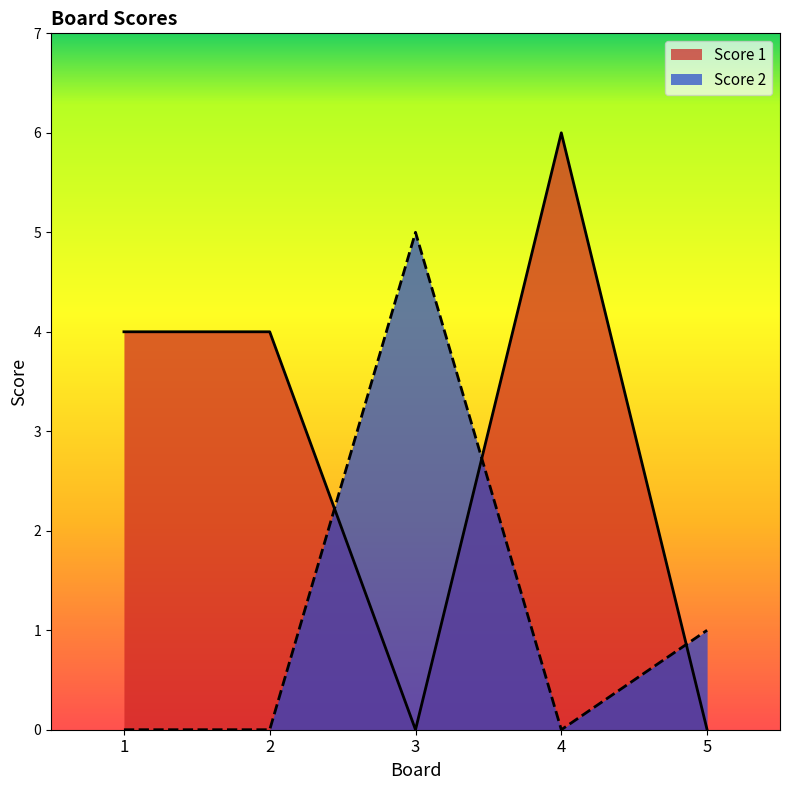

Between which two adjacent categories do Score 1 and Score 2 first intersect?

2 and 3